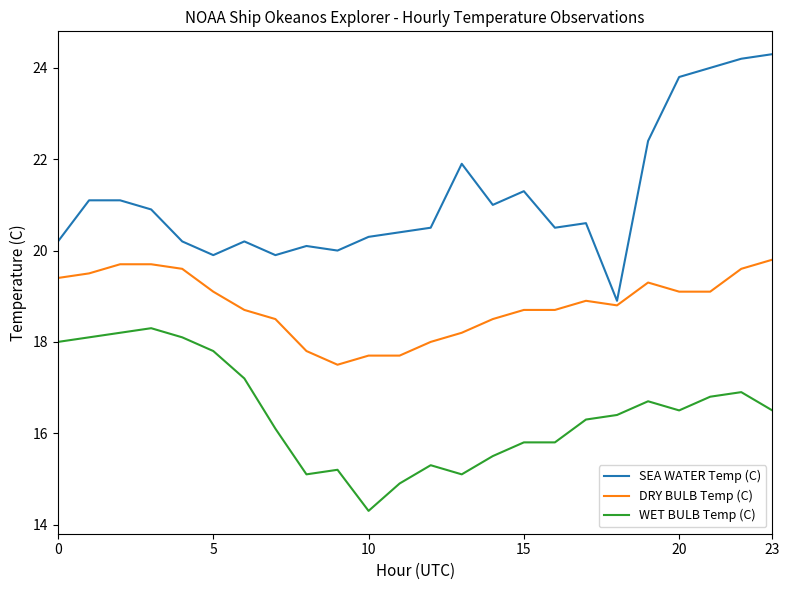

List the series in order of their peak value, highest first.

SEA WATER Temp (C), DRY BULB Temp (C), WET BULB Temp (C)